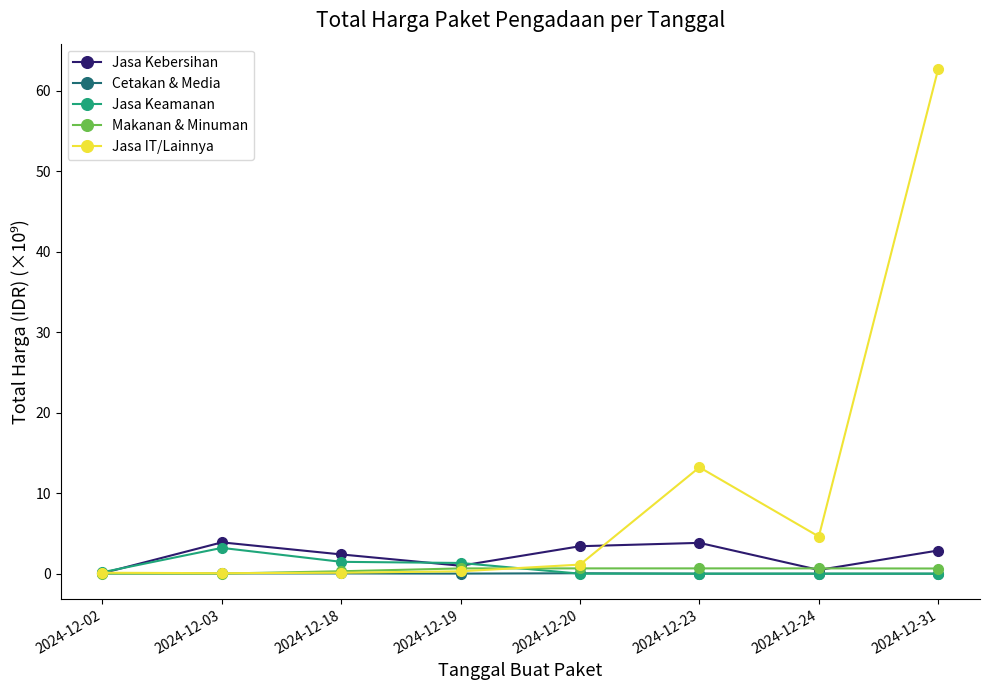

Is it true that Jasa Kebersihan equals 6.3 at 2024-12-23?

False